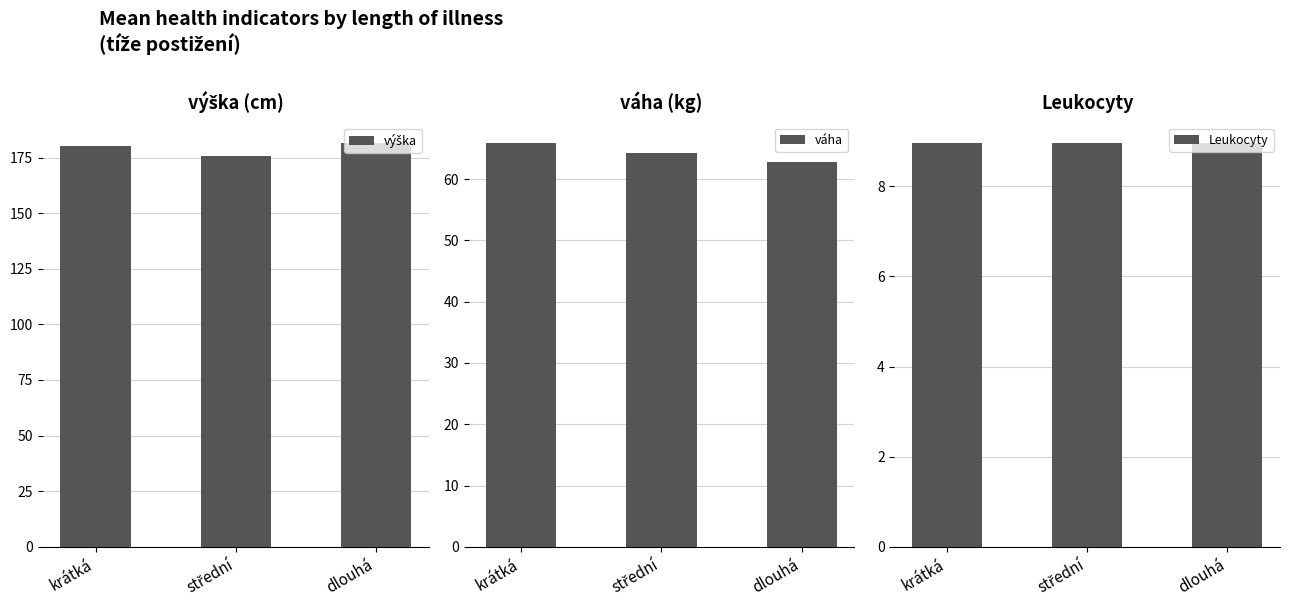

What are all the series names shown in the legend?

výška, váha, Leukocyty